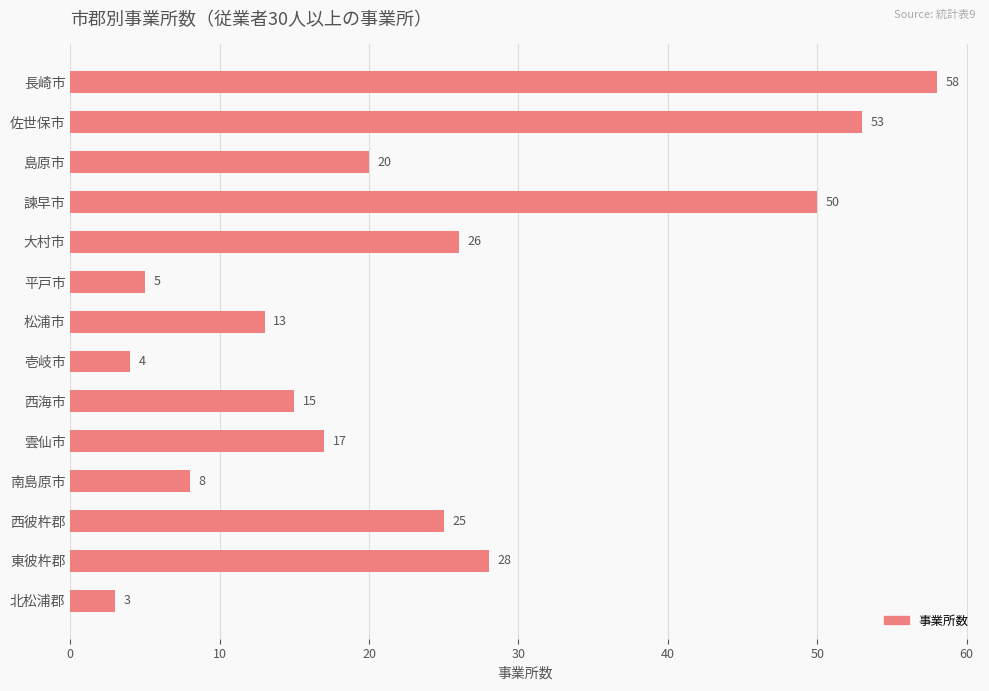

What is the value of the 12th bar from the top?

25